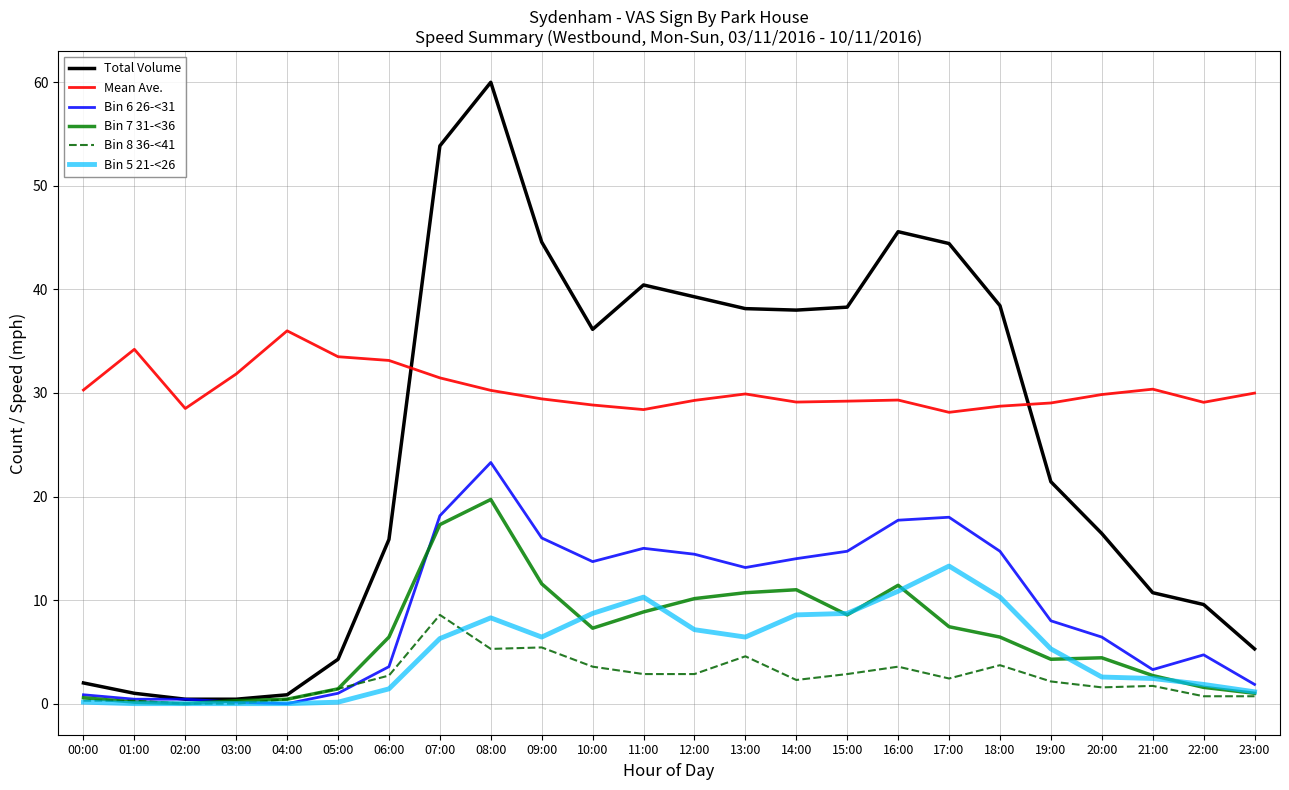

Between 07:00 and 23:00, which series saw the biggest shift?

Total Volume